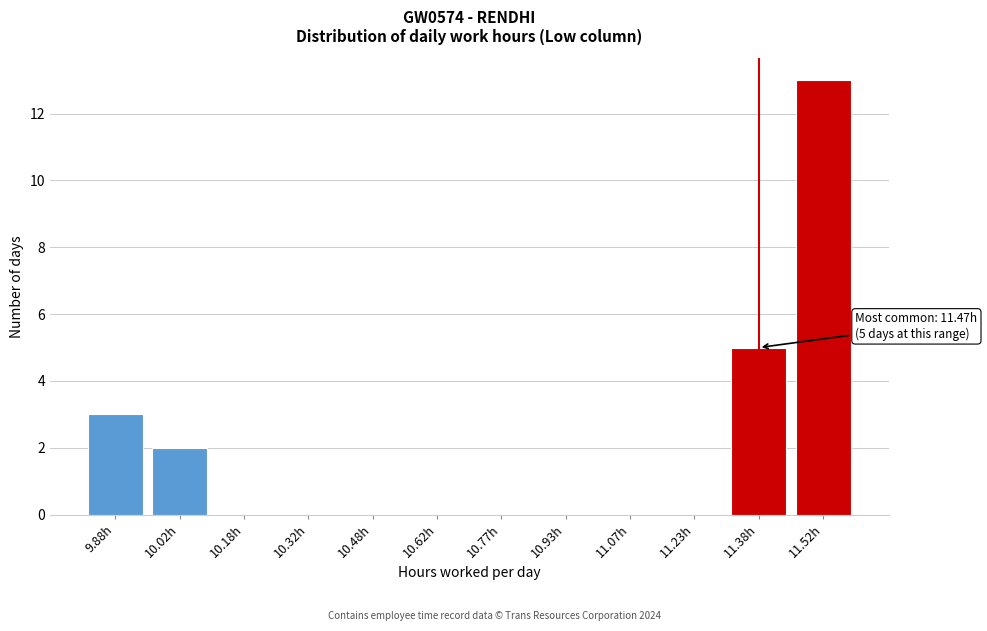

Reading right to left, extract all data points from this chart.

11.52h=13	11.38h=5	11.23h=0	11.07h=0	10.93h=0	10.77h=0	10.62h=0	10.48h=0	10.32h=0	10.18h=0	10.02h=2	9.88h=3